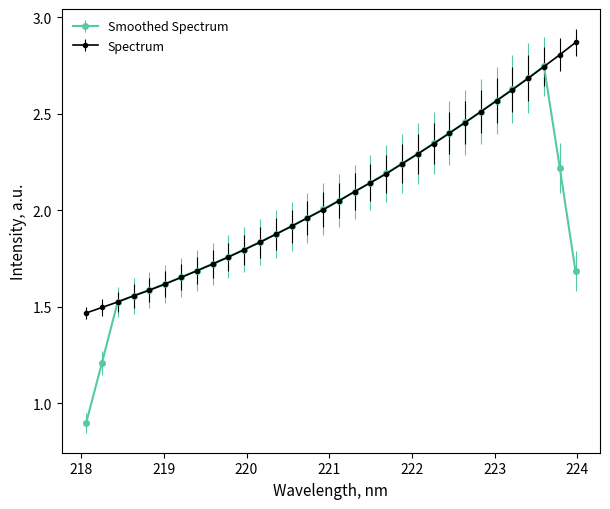

List the series in order of their peak value, highest first.

Spectrum, Smoothed Spectrum